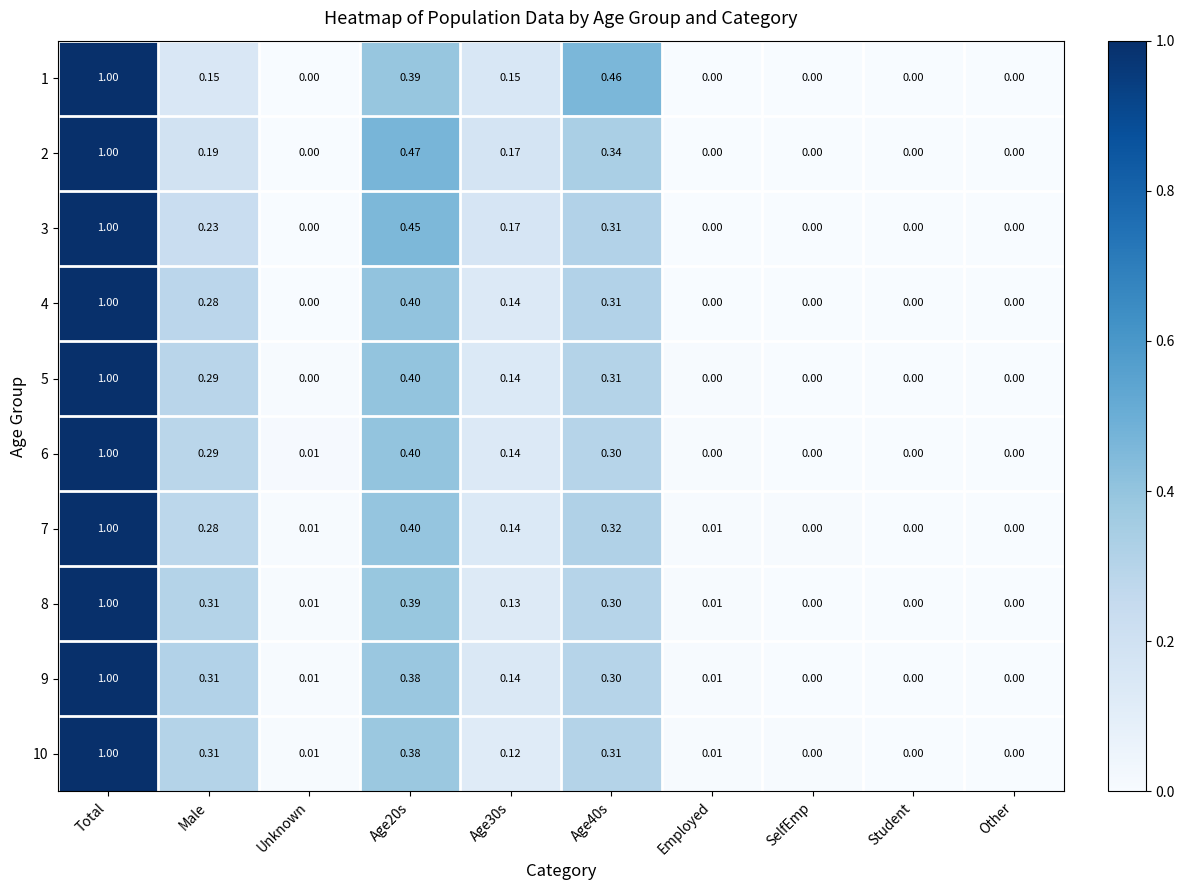

At which category does the chart reach its peak across all series?

Total